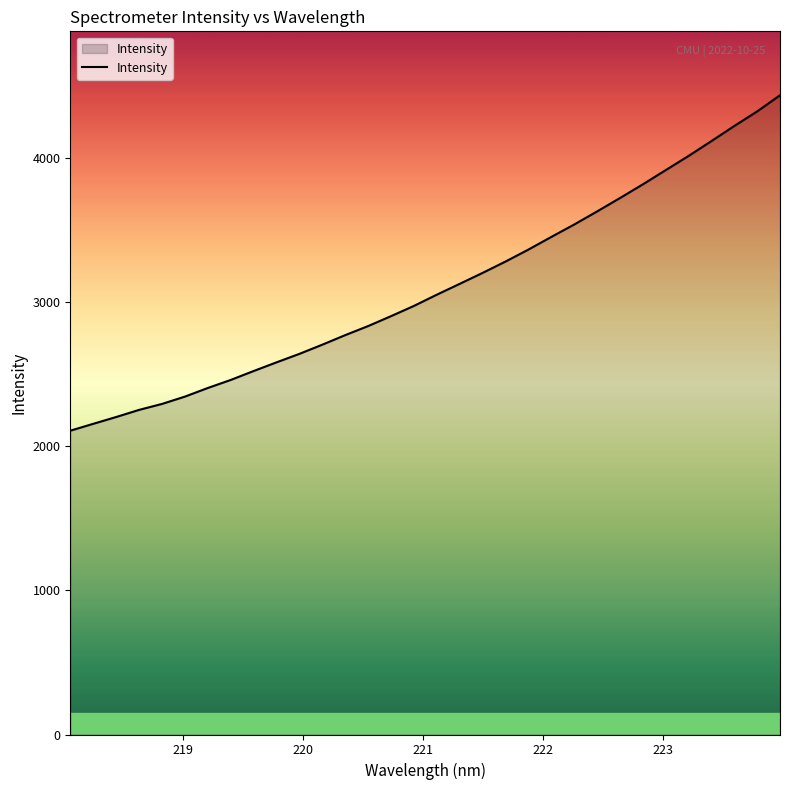

What is the greatest value displayed?

4433.3